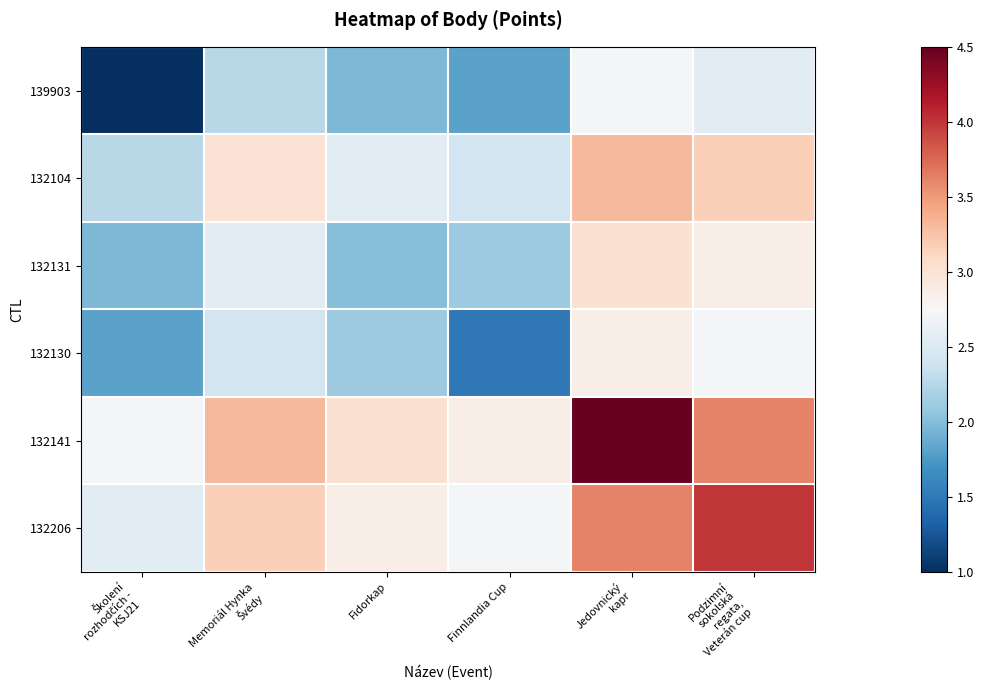

Rank the series at Podzimní sokolská regata, Veterán cup from highest to lowest value.

132206, 132141, 132104, 132131, 132130, 139903